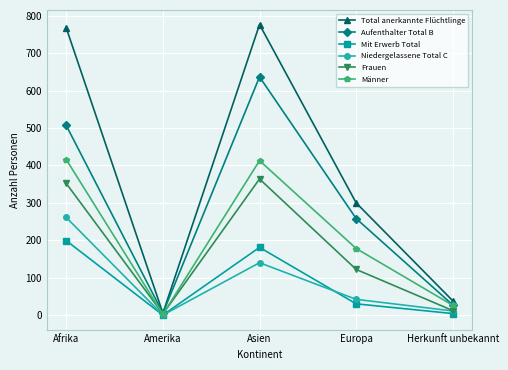

Which series has the largest range (max minus min)?

Total anerkannte Flüchtlinge